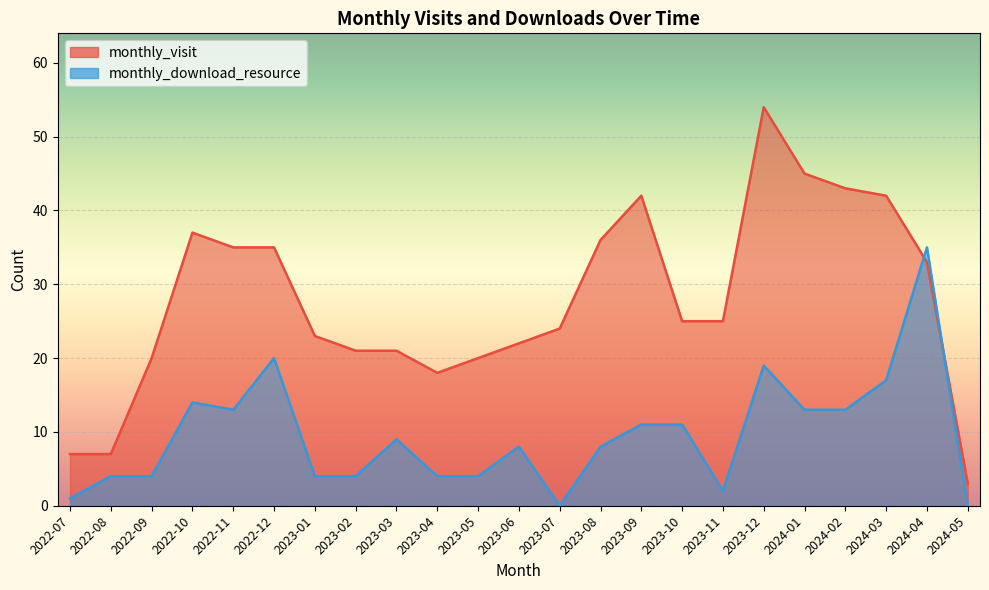

Which series has the largest range (max minus min)?

monthly_visit